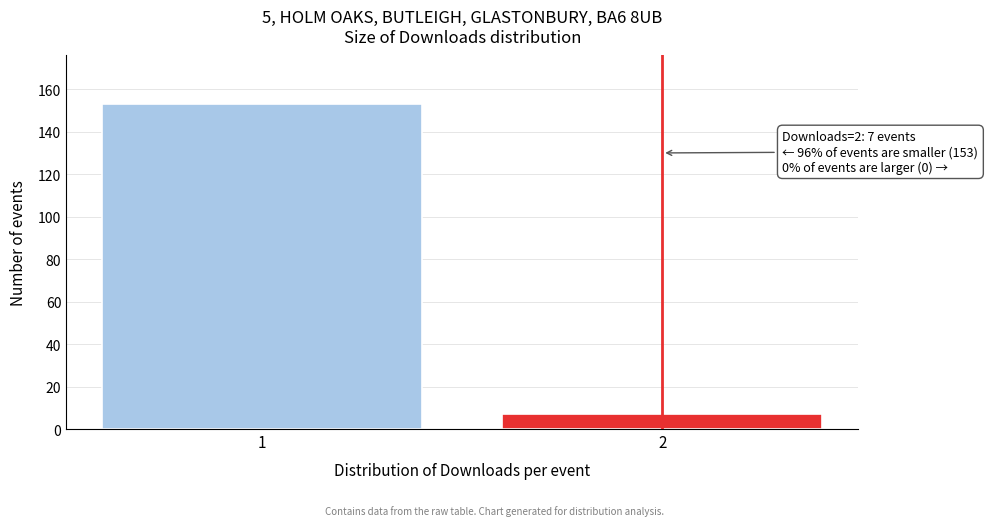

Reading left to right, extract all data points from this chart.

153	7